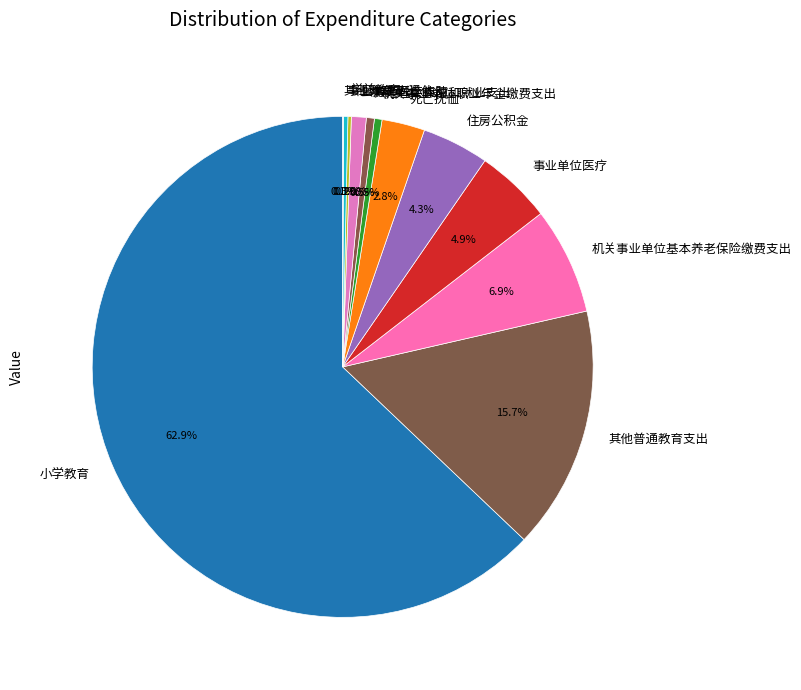

What is the ratio of the value at 其他社会保障和就业支出 to the value at 事业单位离退休?

1.8